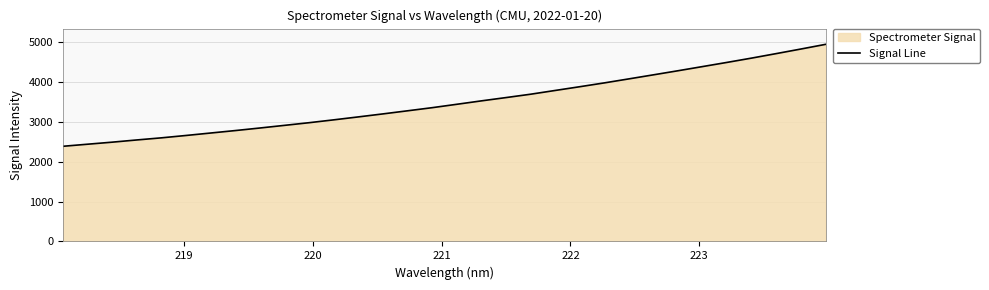

What is the greatest value displayed?

4940.2